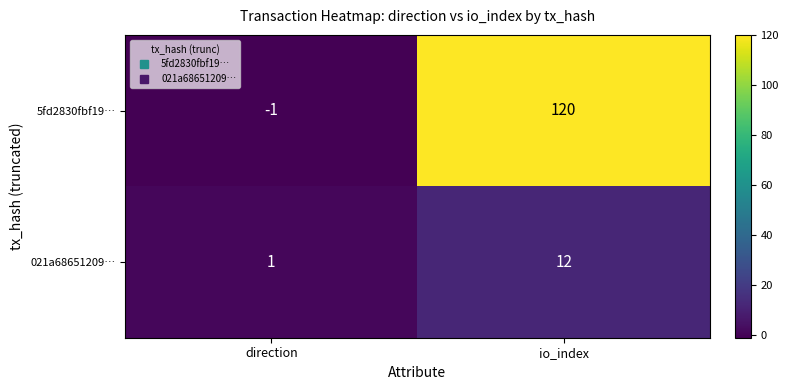

What is the minimum value shown in the chart?

-1